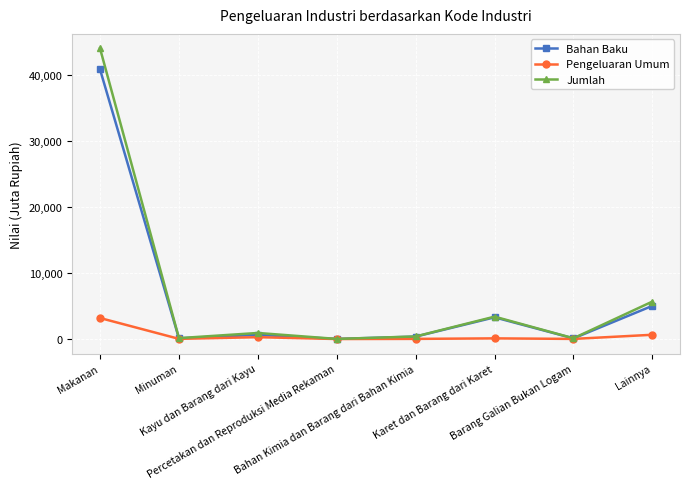

True or false: Jumlah has a value of 137 at Minuman.

True